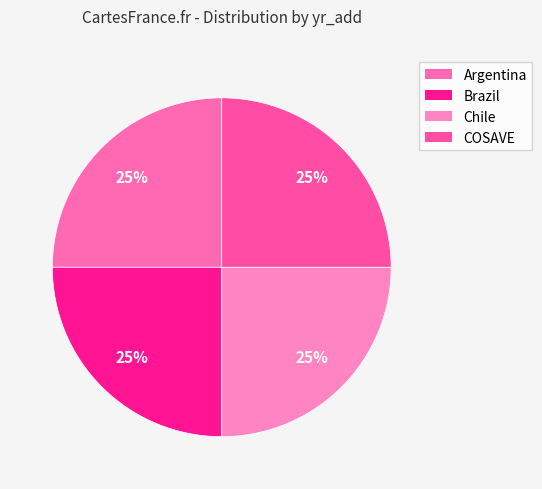

Does Argentina account for over 50% of the chart?

No